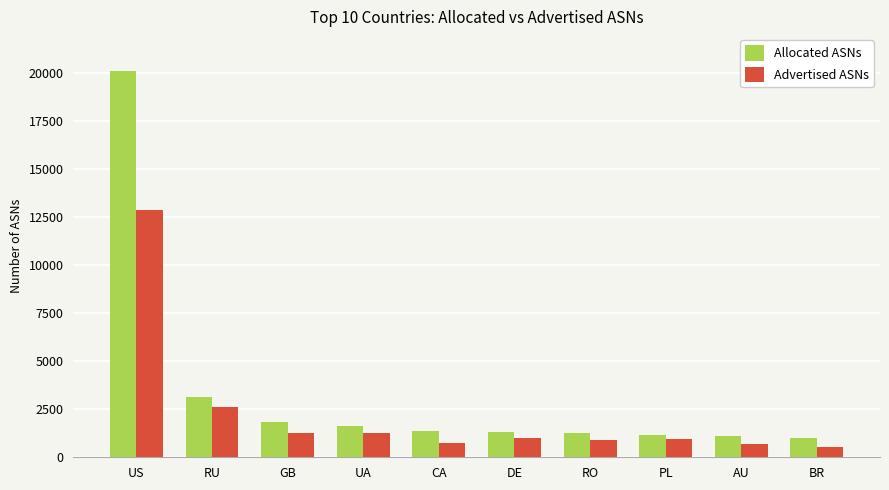

How many data points does each series have?

10